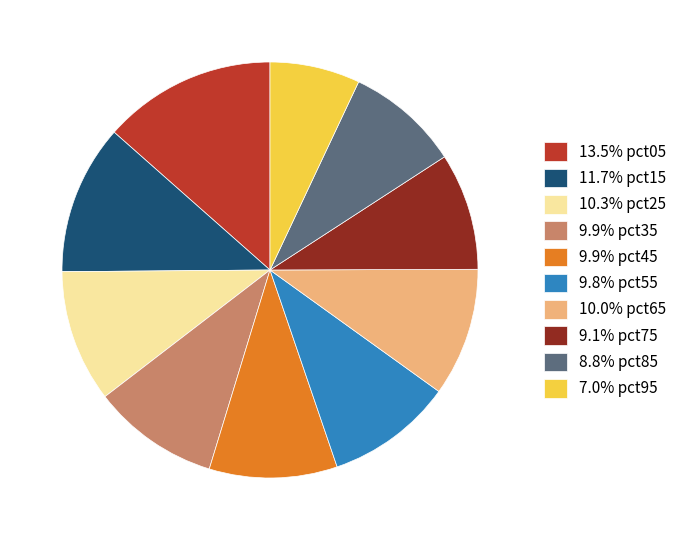

Combined, do 9.8% pct55 and 9.1% pct75 account for over 50%?

No